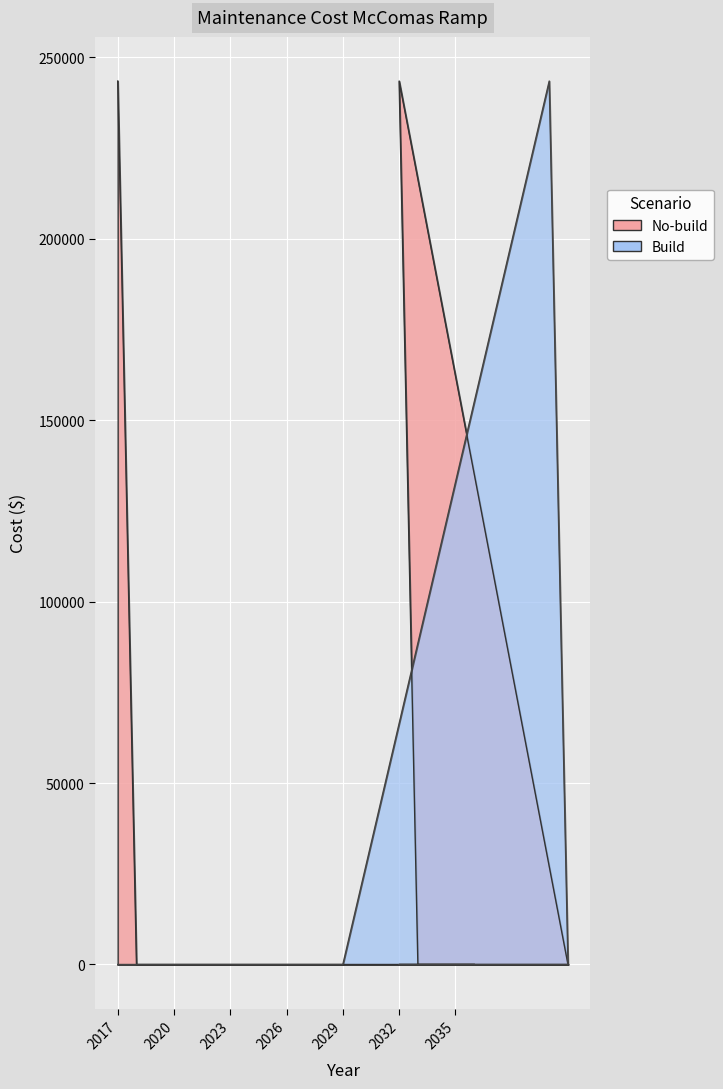

List the labels in order of No-build value, smallest first.

2018, 2019, 2020, 2021, 2022, 2023, 2024, 2025, 2026, 2027, 2028, 2029, 2040, 2041, 2033, 2034, 2035, 2036, 2017, 2032